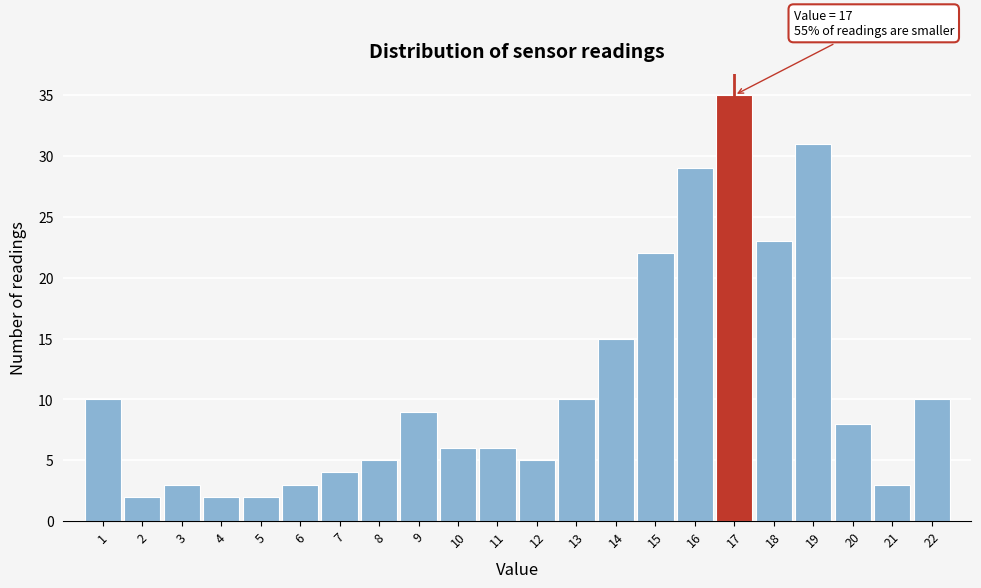

Over which range of the x-axis is the bar tallest?

16.5 to 17.5